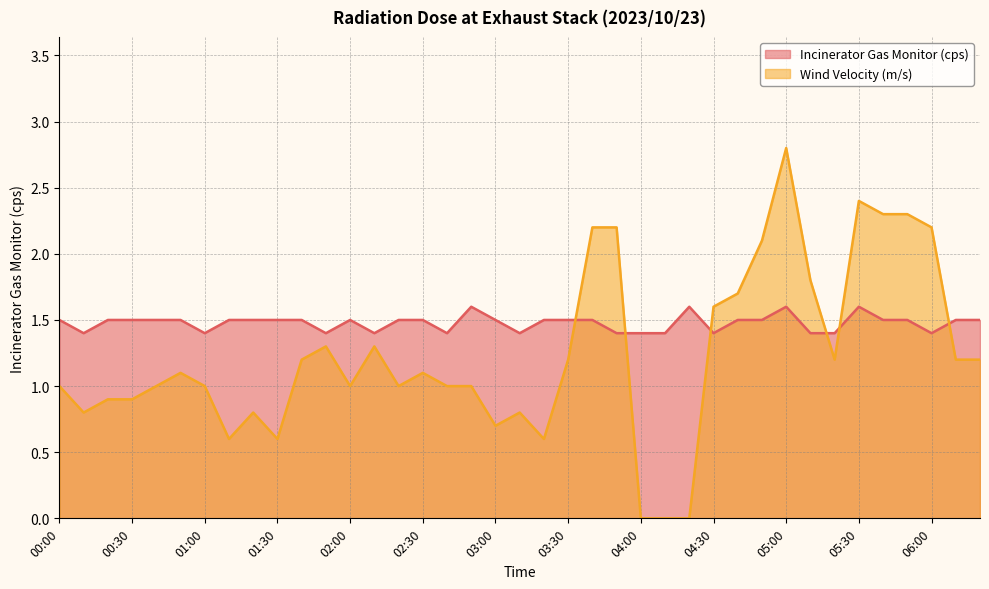

Which series has the largest range (max minus min)?

Wind Velocity (m/s)